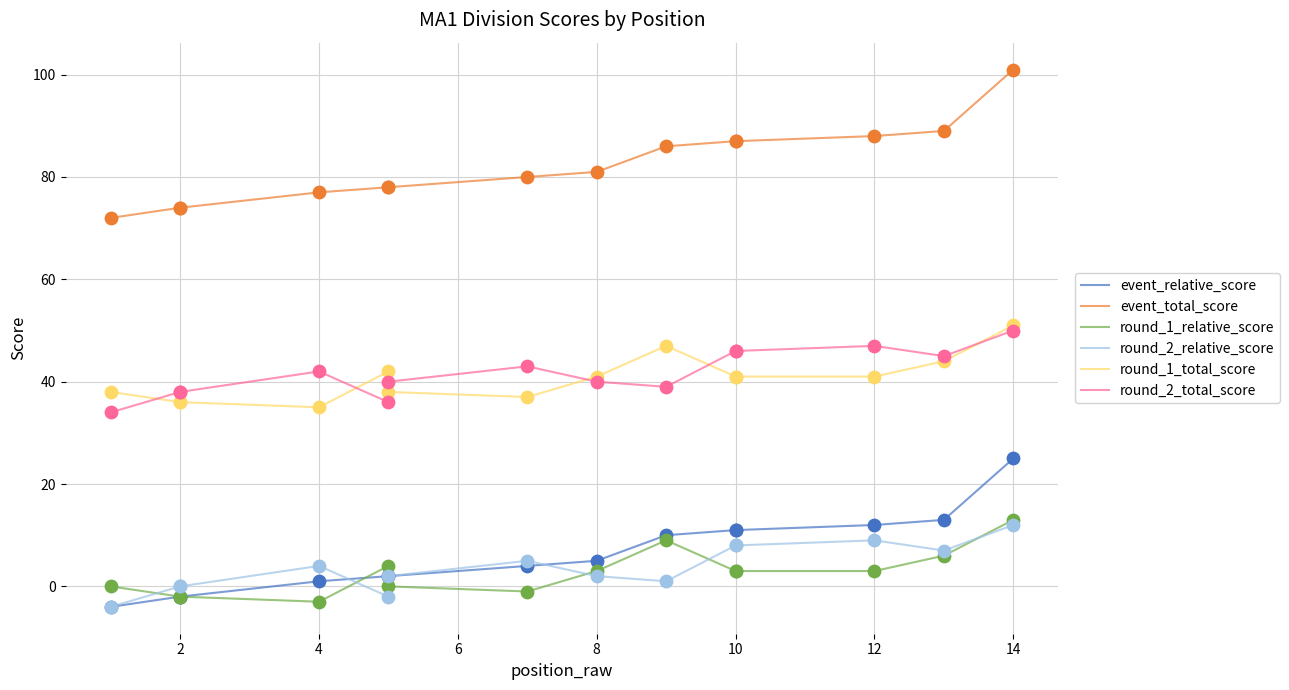

Which series has the largest Y range (max minus min)?

event_relative_score